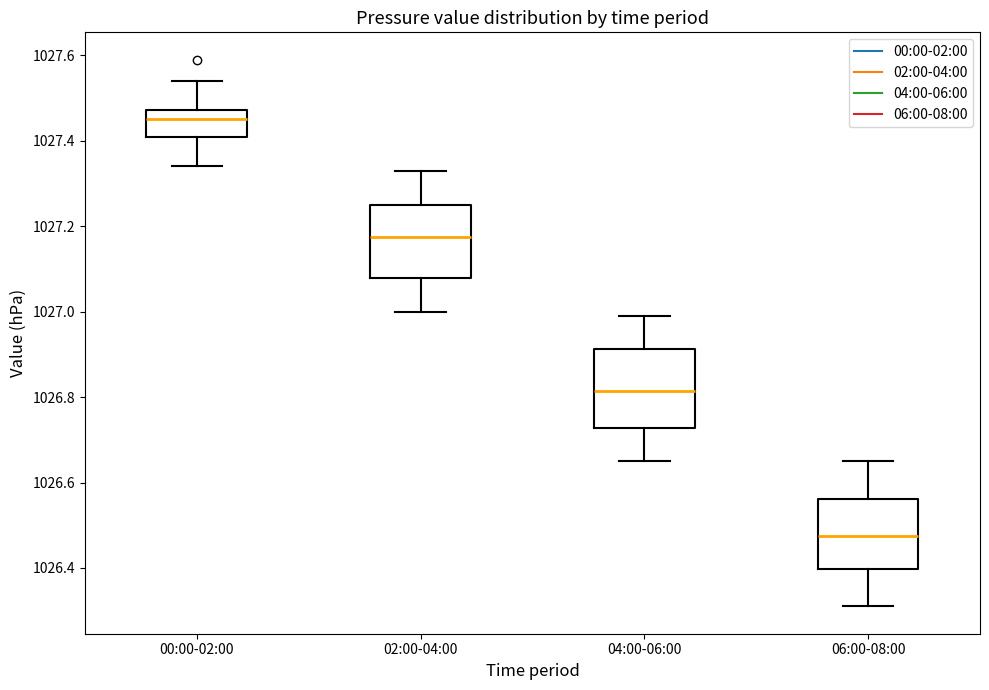

Reading left to right, transcribe this box plot: for each box, give where its median line is, the range the box spans, and where its two whiskers end, as read against the y-axis. The values are not printed on the chart, so give them approximately, as read against the axis.

00:00-02:00: median 1027.46, box 1027.42 to 1027.48, whiskers 1027.34 to 1027.54
02:00-04:00: median 1027.18, box 1027.08 to 1027.26, whiskers 1027.00 to 1027.34
04:00-06:00: median 1026.82, box 1026.72 to 1026.92, whiskers 1026.66 to 1027.00
06:00-08:00: median 1026.48, box 1026.40 to 1026.56, whiskers 1026.32 to 1026.66